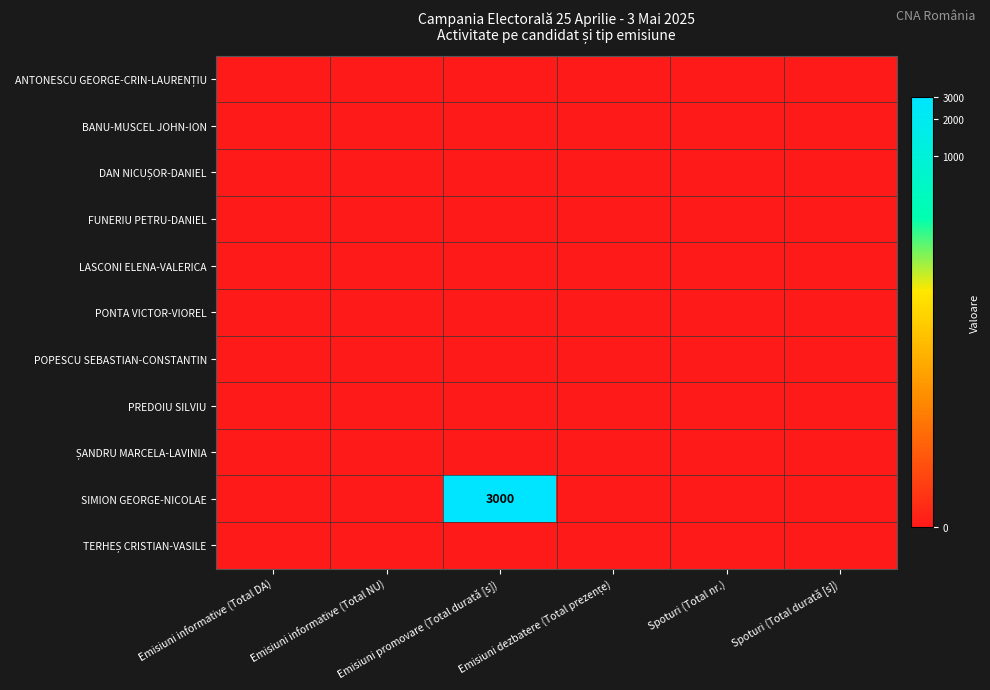

At which label does DAN NICUȘOR-DANIEL reach its peak?

Emisiuni informative (Total DA)